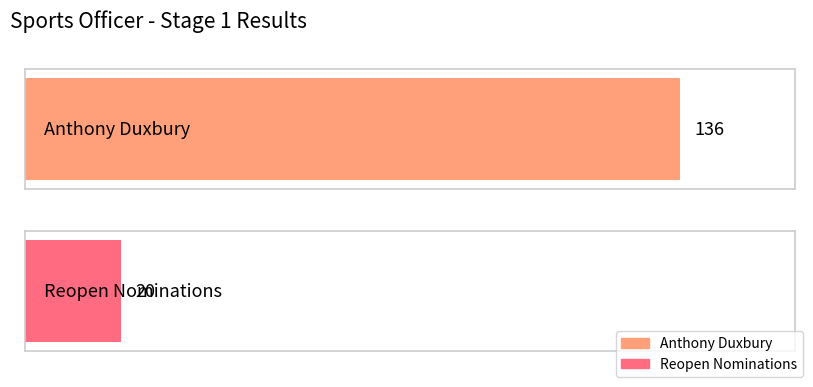

List the labels in order of value, largest first.

Anthony Duxbury, Reopen Nominations